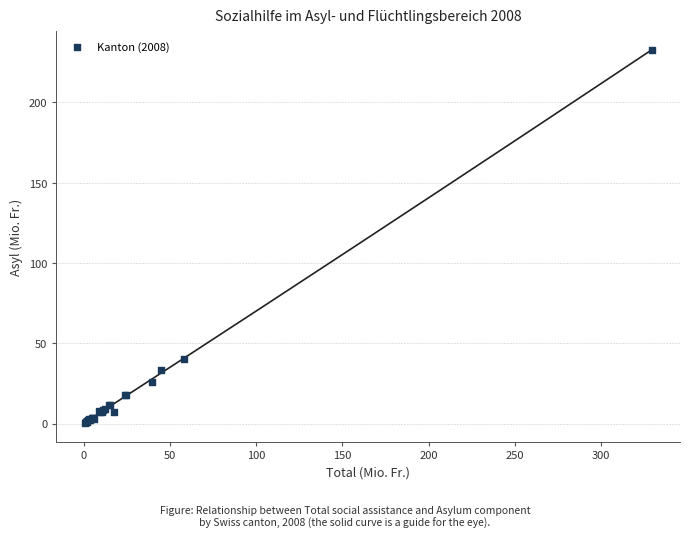

What Y value in the scatter plot is closest to 116?

40.1